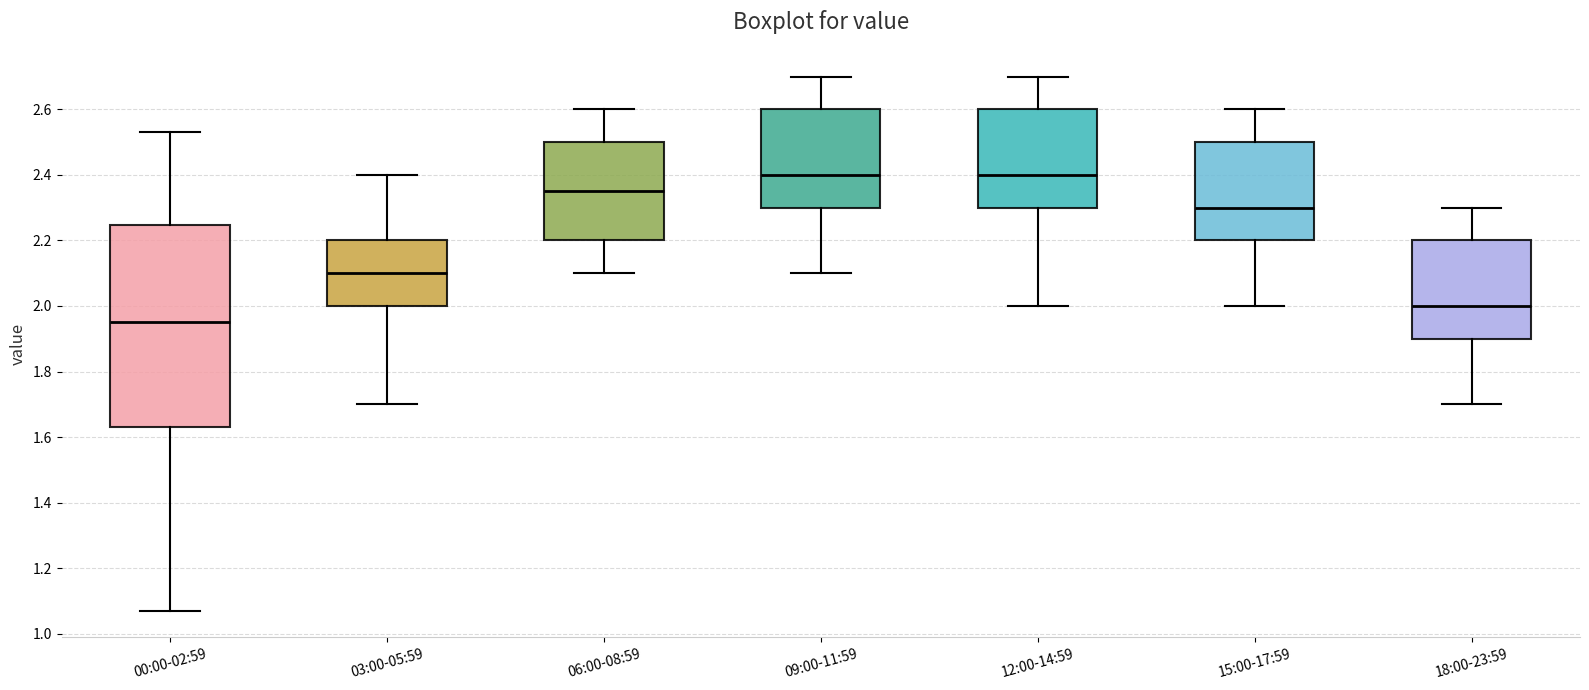

Reading left to right, transcribe this box plot: for each box, give where its median line is, the range the box spans, and where its two whiskers end, as read against the y-axis. The values are not printed on the chart, so give them approximately, as read against the axis.

00:00-02:59: median 1.96, box 1.64 to 2.24, whiskers 1.08 to 2.54
03:00-05:59: median 2.10, box 2.00 to 2.20, whiskers 1.70 to 2.40
06:00-08:59: median 2.36, box 2.20 to 2.50, whiskers 2.10 to 2.60
09:00-11:59: median 2.40, box 2.30 to 2.60, whiskers 2.10 to 2.70
12:00-14:59: median 2.40, box 2.30 to 2.60, whiskers 2.00 to 2.70
15:00-17:59: median 2.30, box 2.20 to 2.50, whiskers 2.00 to 2.60
18:00-23:59: median 2.00, box 1.90 to 2.20, whiskers 1.70 to 2.30